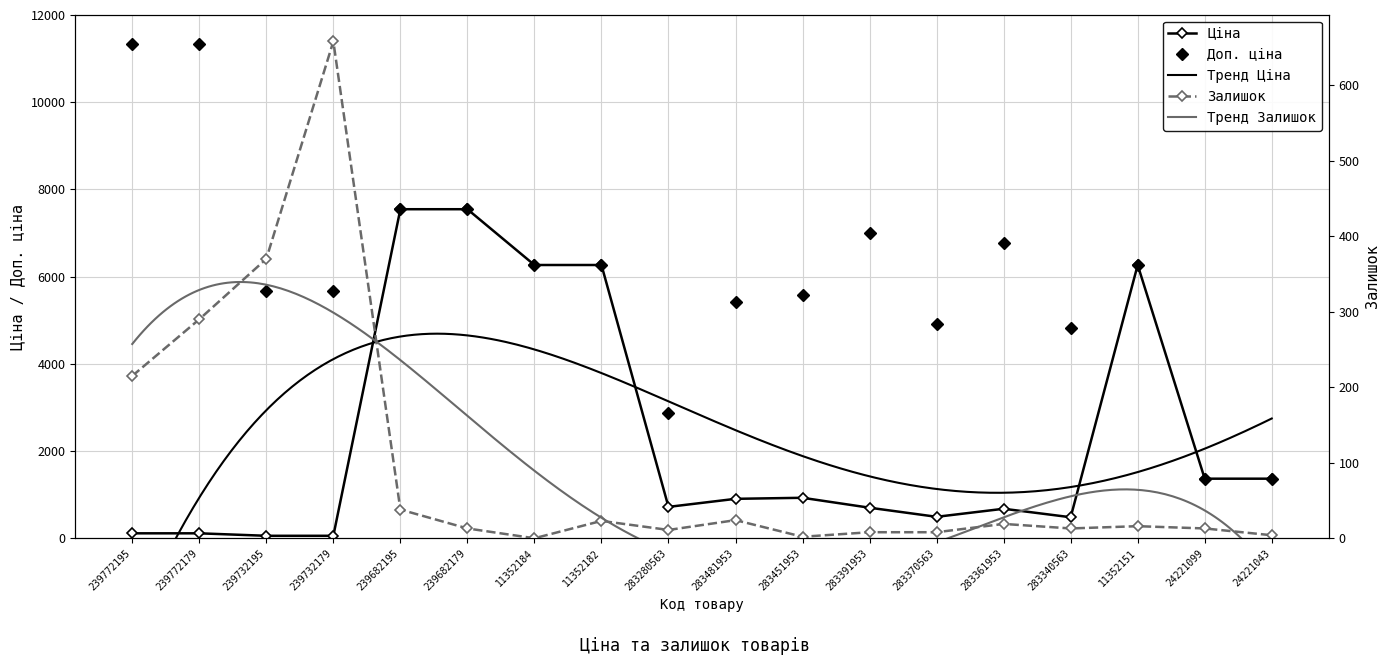

True or false: Ціна has a value of 1063.8 at 283361953.

False